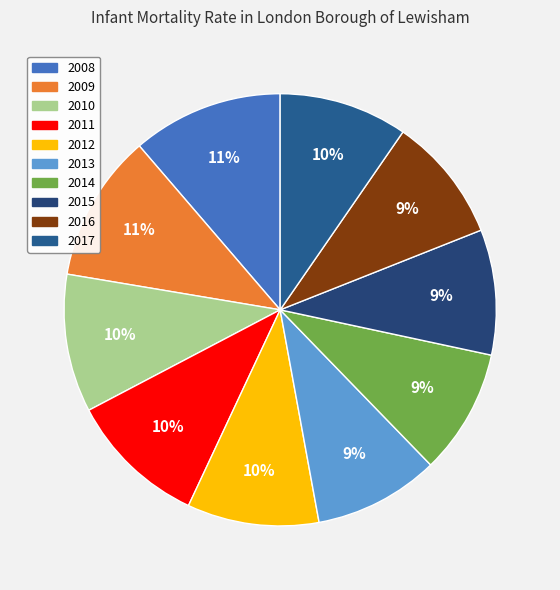

To the nearest percent, what is the difference between the largest and smallest slice percentages?

2%